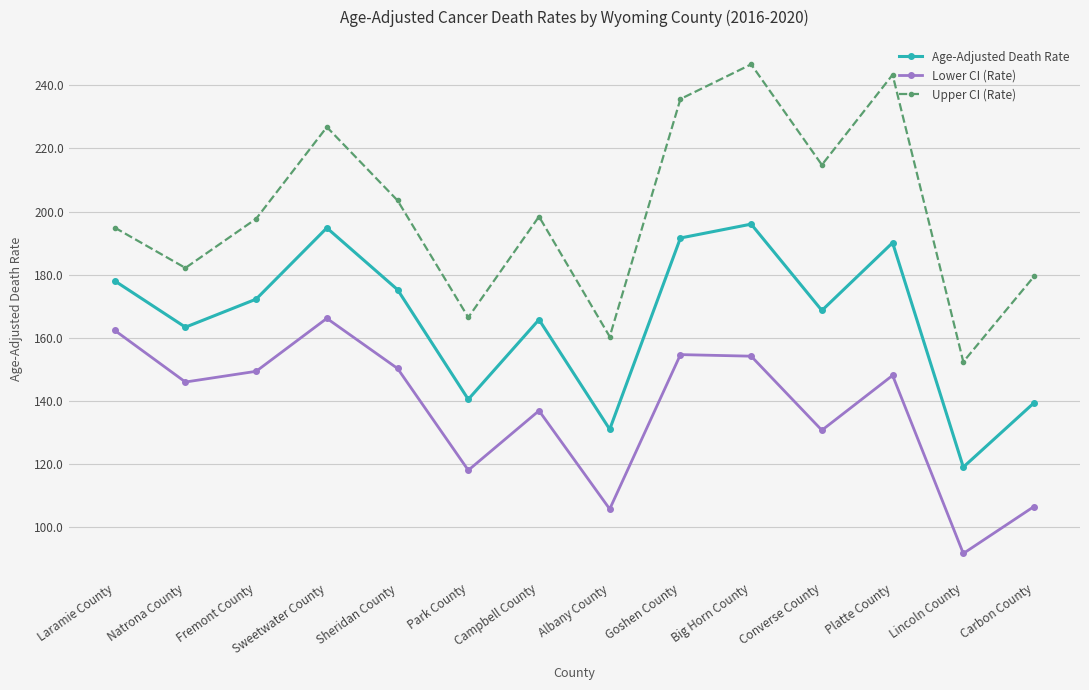

Which category has the highest value across all series?

Big Horn County